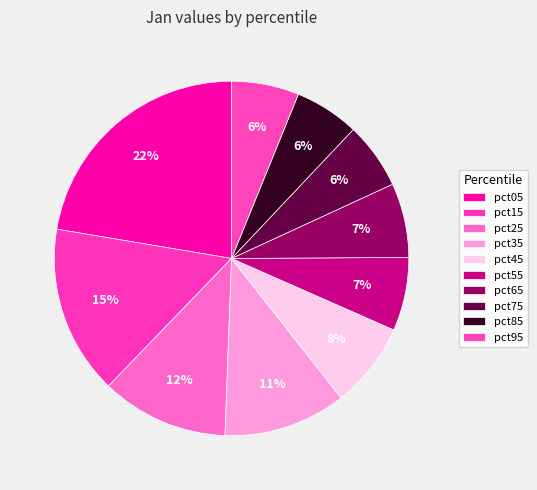

To the nearest percent, what is the combined percentage of pct65 and pct85?

13%